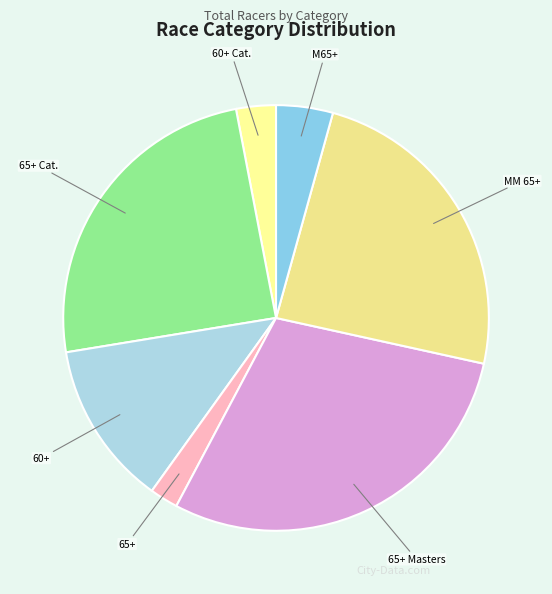

Is there a majority slice in this chart?

No